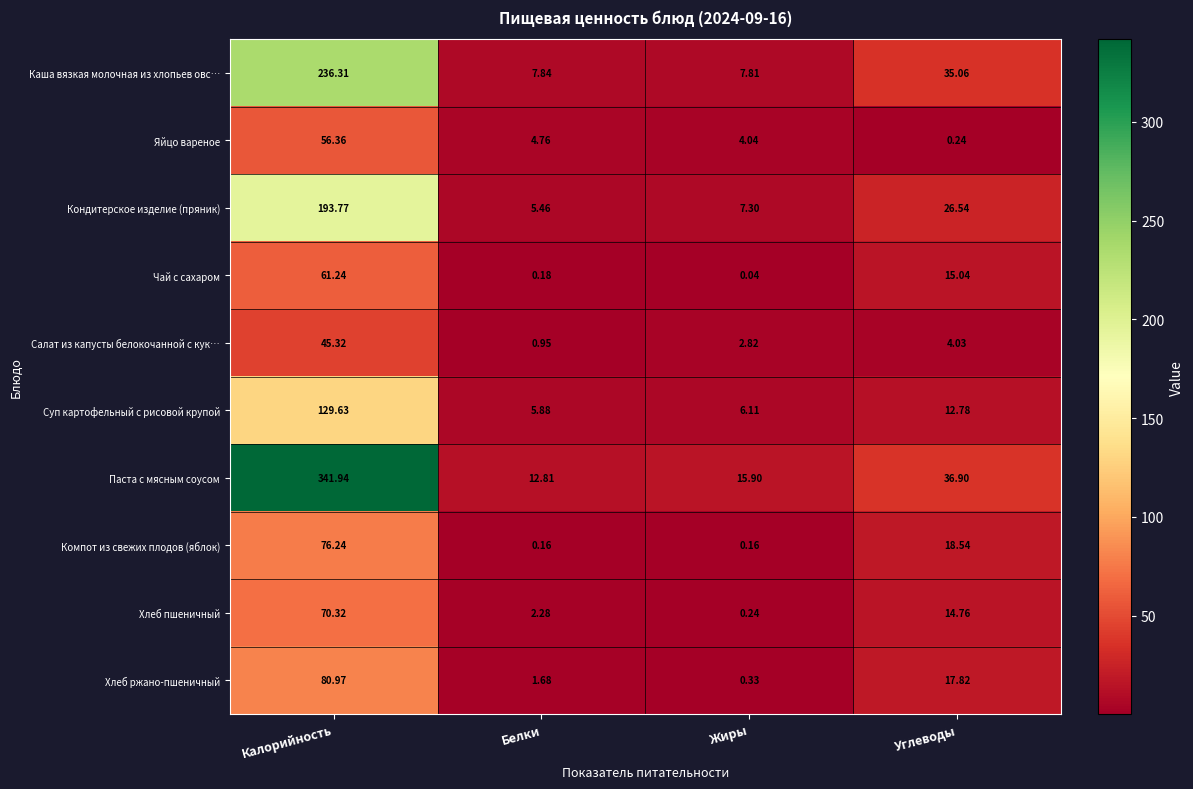

At which category is the sum across all series the highest?

Калорийность